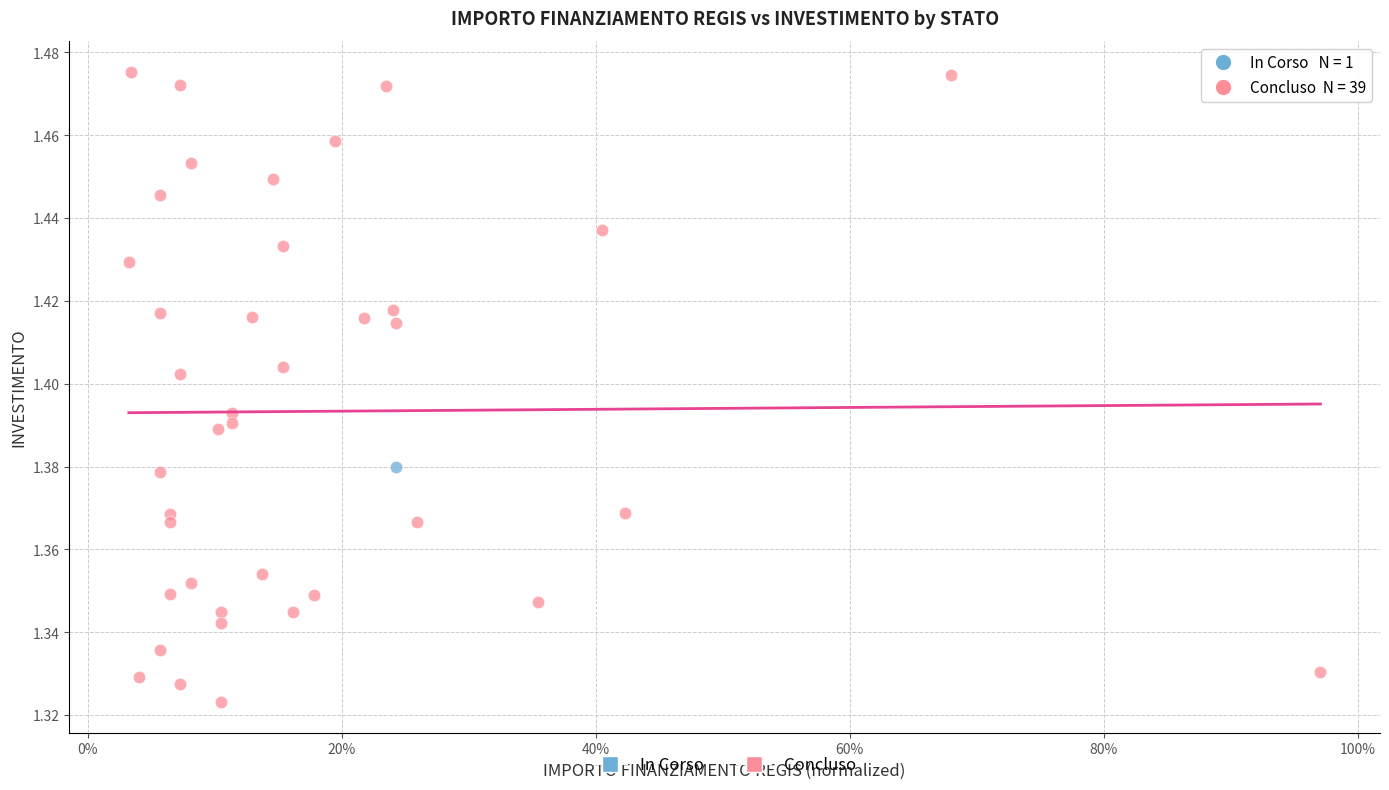

What are all the series names shown in the legend?

In Corso, Concluso